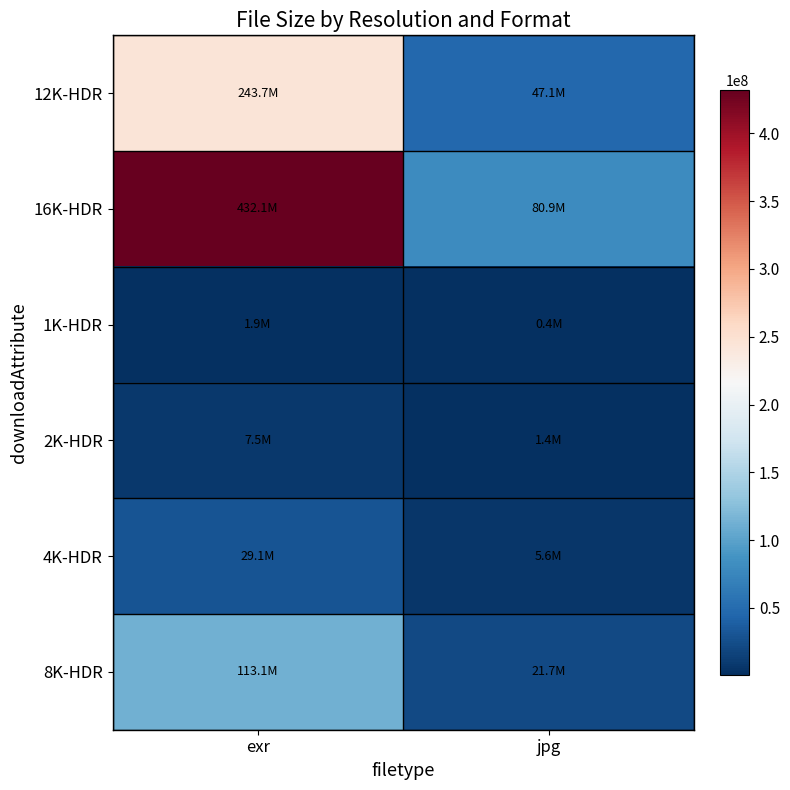

Which series has the largest total across all categories?

16K-HDR